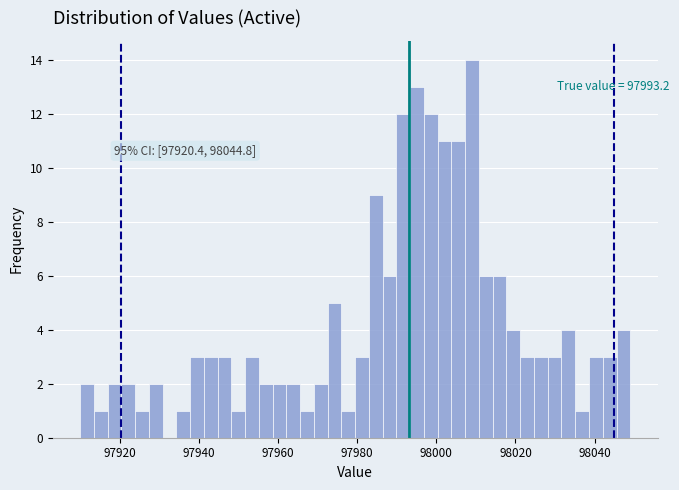

Read against the x-axis, roughly where is the centre of the tallest bar?

98010